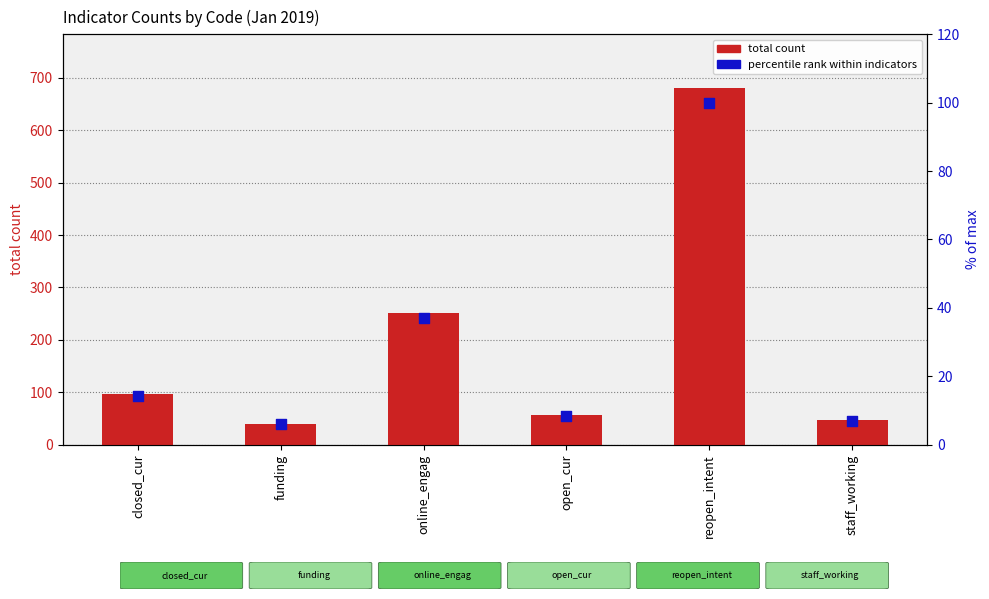

Which series reaches the maximum Y coordinate?

total count